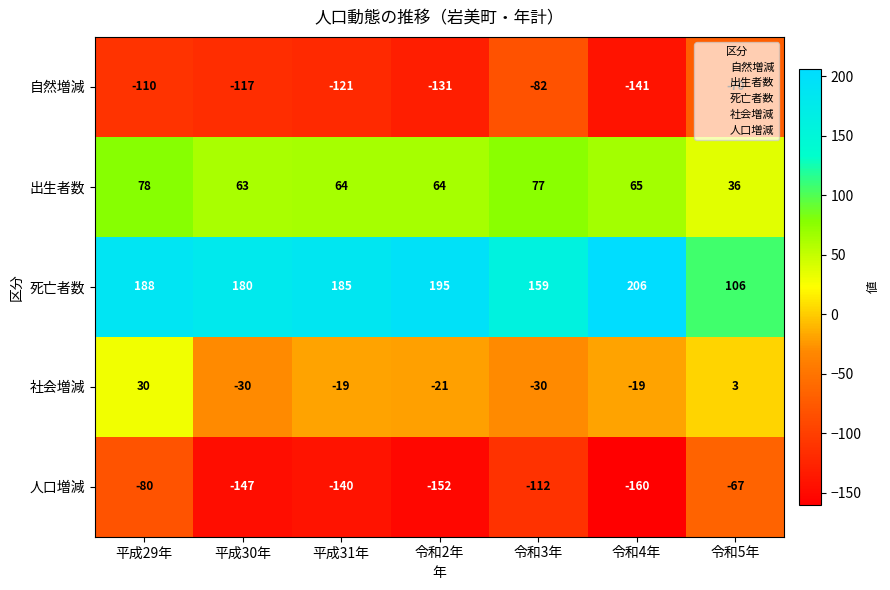

At which label does 人口増減 first exceed -140?

平成29年